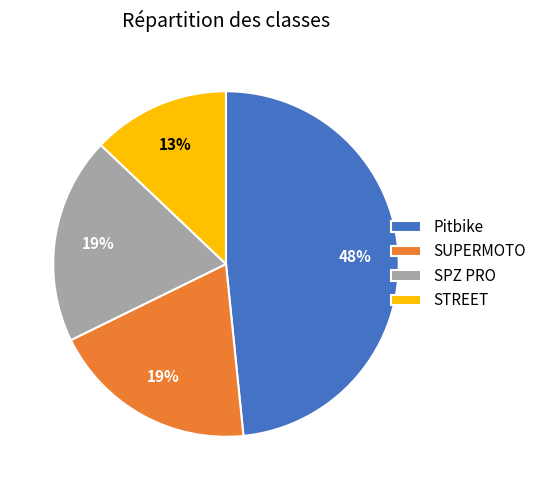

To the nearest percent, what is the difference between the SUPERMOTO and Pitbike slice percentages?

29%